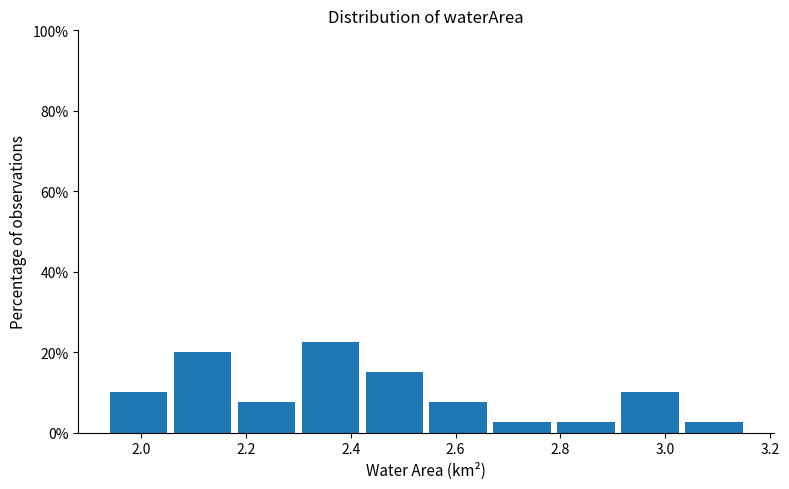

Reading left to right, list every bar in this chart as the range it spans on the x-axis followed by its height. Neither the bar edges nor the heights are printed on the chart, so give them approximately, as read against the axes.

1.940 to 2.062: 10
2.062 to 2.184: 20
2.184 to 2.306: 8
2.306 to 2.428: 22
2.428 to 2.550: 16
2.550 to 2.672: 8
2.672 to 2.794: 2
2.794 to 2.916: 2
2.916 to 3.038: 10
3.038 to 3.160: 2